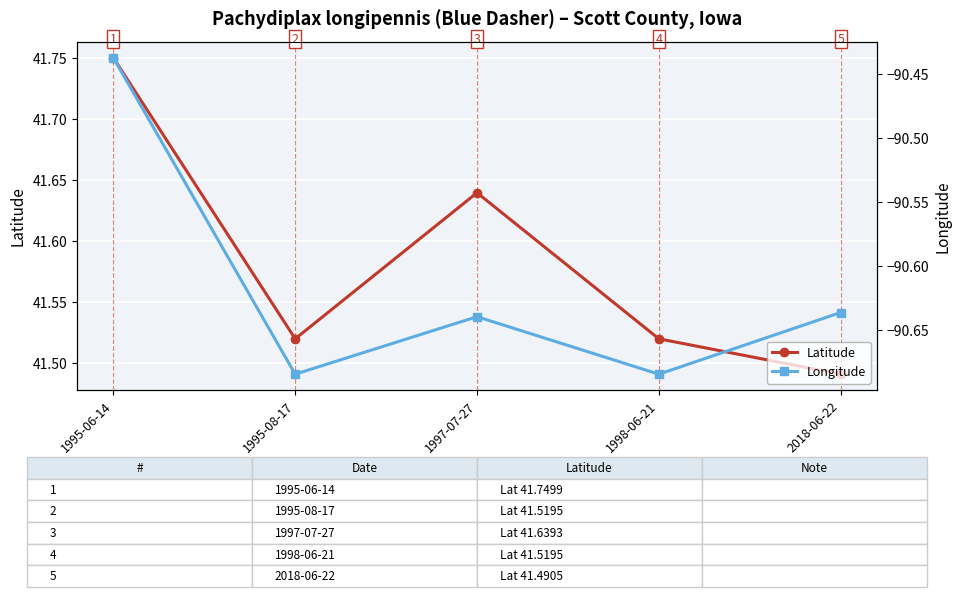

Where is the first local minimum for Longitude?

1995-08-17